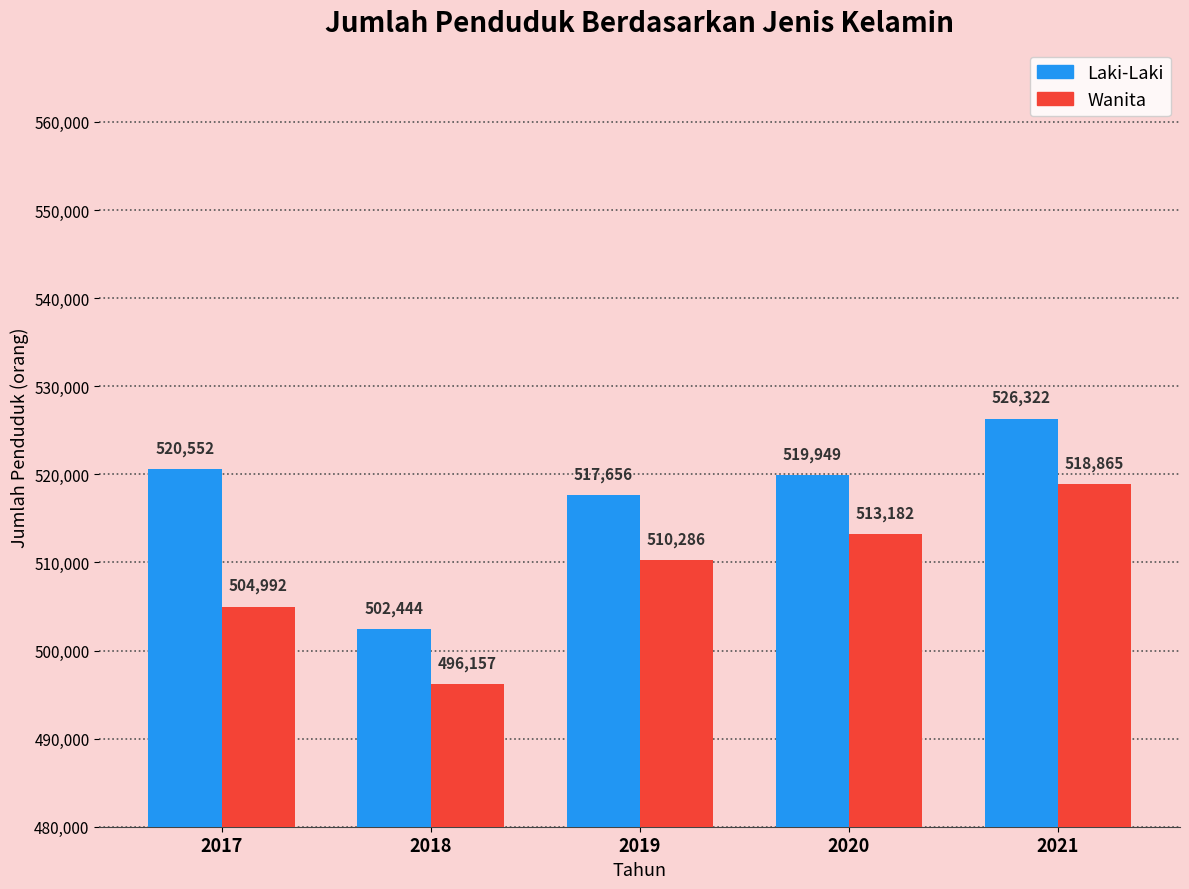

Which series changed the most between 2020 and 2021?

Laki-Laki